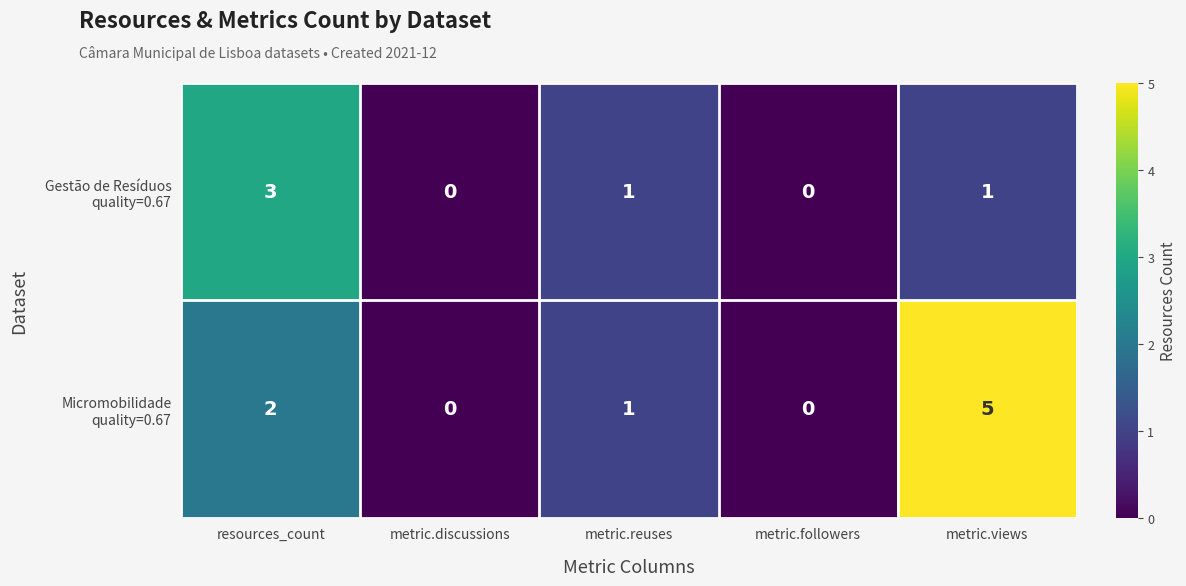

At which category is the sum across all series the highest?

metric.views